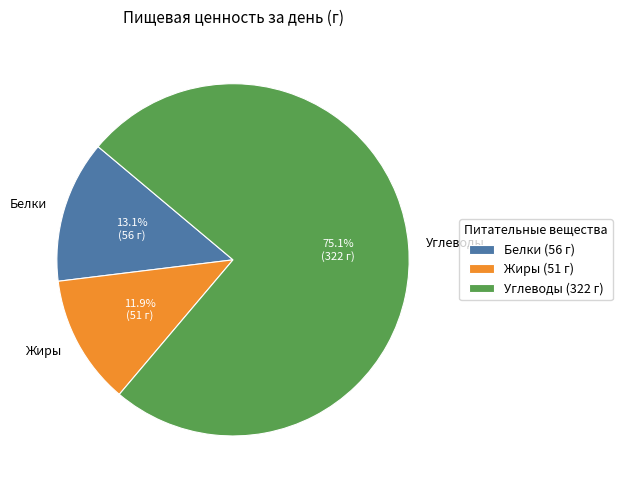

Rank the categories by value from lowest to highest.

Жиры, Белки, Углеводы